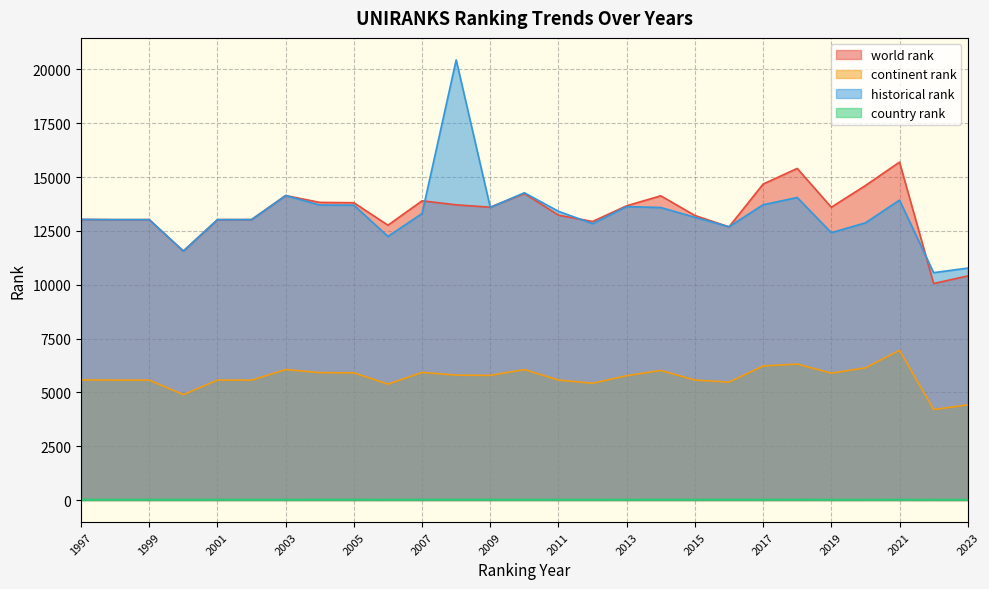

Reading left to right, what are all the values shown in this chart?

world rank: 1997=13030	1998=13021	1999=13021	2000=11562	2001=13021	2002=13023	2003=14140	2004=13822	2005=13806	2006=12763	2007=13895	2008=13708	2009=13599	2010=14234	2011=13228	2012=12935	2013=13665	2014=14127	2015=13213	2016=12685	2017=14671	2018=15398	2019=13597	2020=14603	2021=15692	2022=10055	2023=10406
continent rank: 1997=5577	1998=5569	1999=5569	2000=4896	2001=5569	2002=5568	2003=6060	2004=5917	2005=5907	2006=5383	2007=5926	2008=5802	2009=5790	2010=6057	2011=5572	2012=5424	2013=5775	2014=6018	2015=5572	2016=5476	2017=6225	2018=6314	2019=5893	2020=6140	2021=6955	2022=4204	2023=4418
historical rank: 1997=13030	1998=13021	1999=13021	2000=11562	2001=13021	2002=13023	2003=14140	2004=13700	2005=13693	2006=12242	2007=13305	2008=20438	2009=13589	2010=14269	2011=13407	2012=12836	2013=13627	2014=13583	2015=13128	2016=12692	2017=13712	2018=14049	2019=12416	2020=12871	2021=13927	2022=10559	2023=10770
country rank: 1997=26	1998=26	1999=26	2000=24	2001=26	2002=26	2003=27	2004=28	2005=27	2006=26	2007=27	2008=27	2009=28	2010=26	2011=26	2012=26	2013=27	2014=28	2015=26	2016=29	2017=26	2018=29	2019=24	2020=24	2021=25	2022=20	2023=20